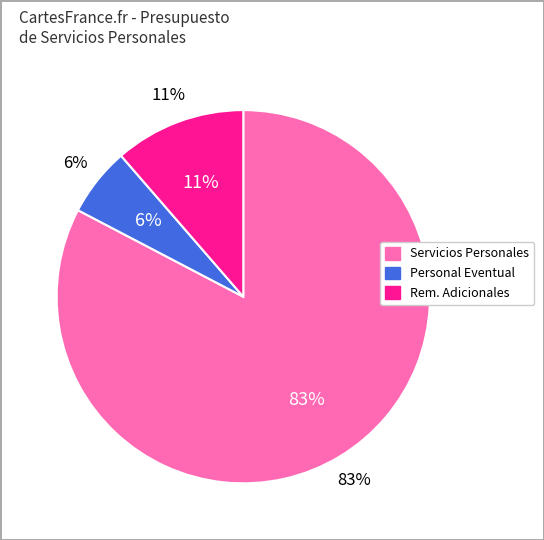

How many segments does this pie chart have?

3